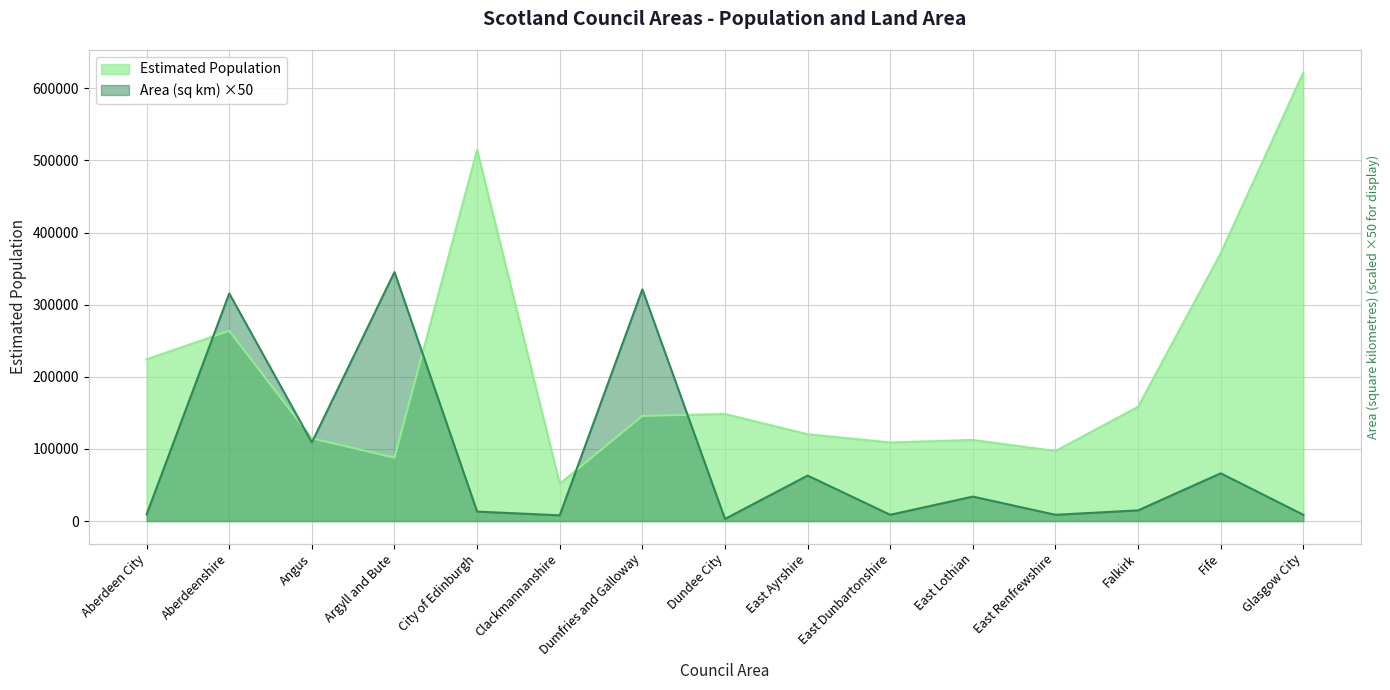

What is the total value across all series at Dumfries and Galloway?

467061.7